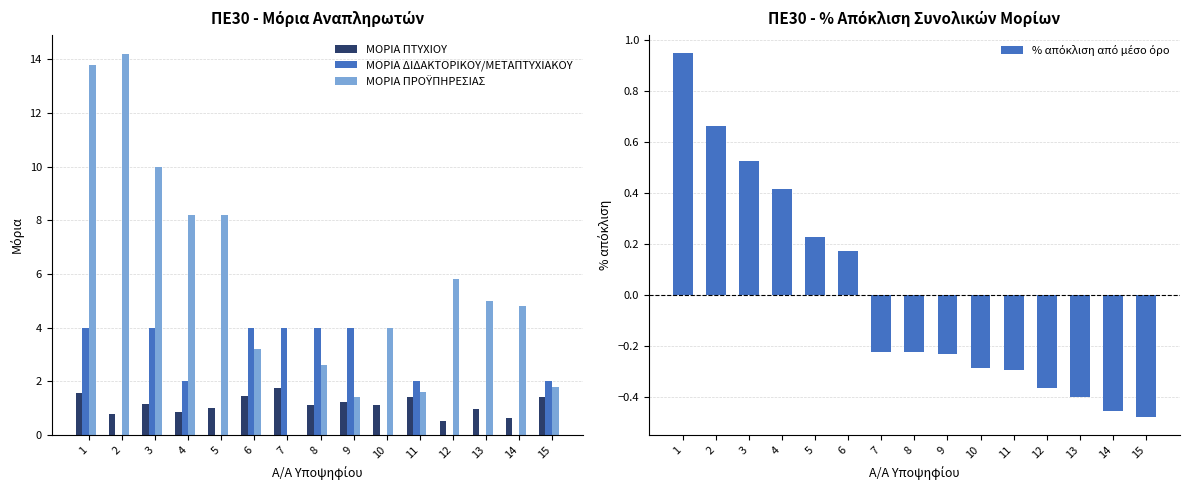

Which series has the widest spread of values?

ΜΟΡΙΑ ΠΡΟΫΠΗΡΕΣΙΑΣ